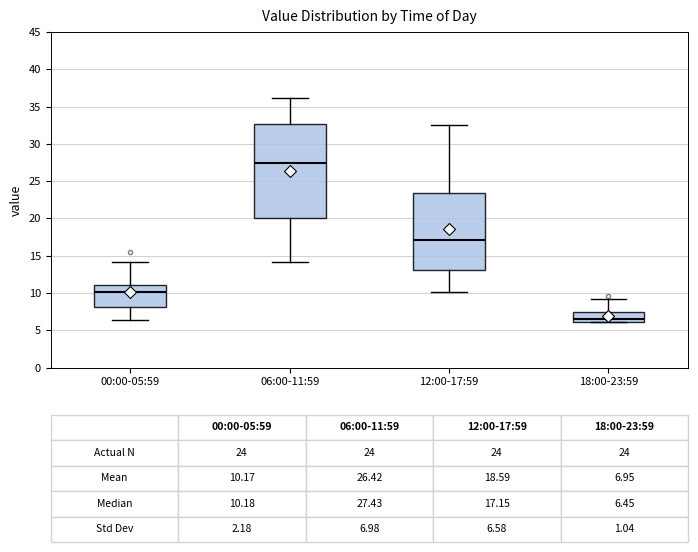

Which box's median line is the highest?

06:00-11:59